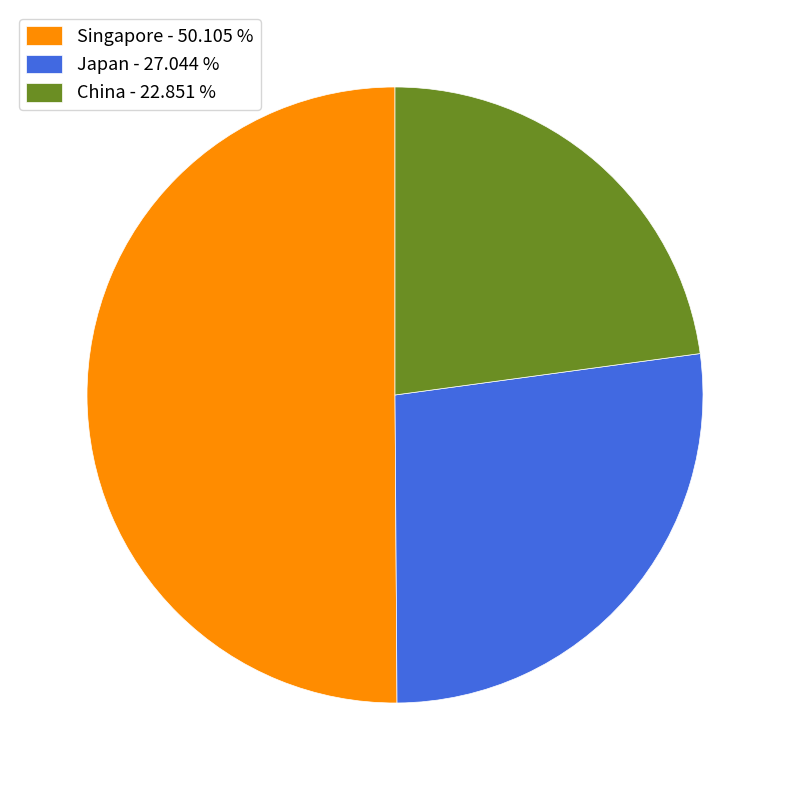

Between Japan - 27.044 % and China - 22.851 %, which is larger?

Japan - 27.044 %